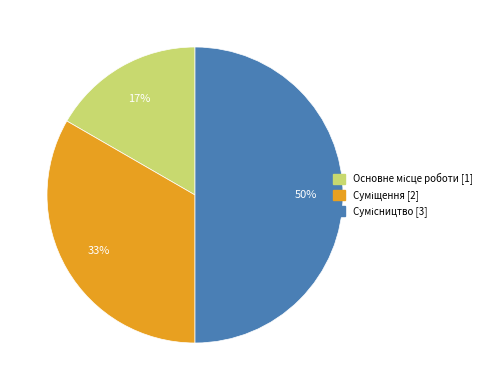

To the nearest percent, what is the average slice percentage?

33%